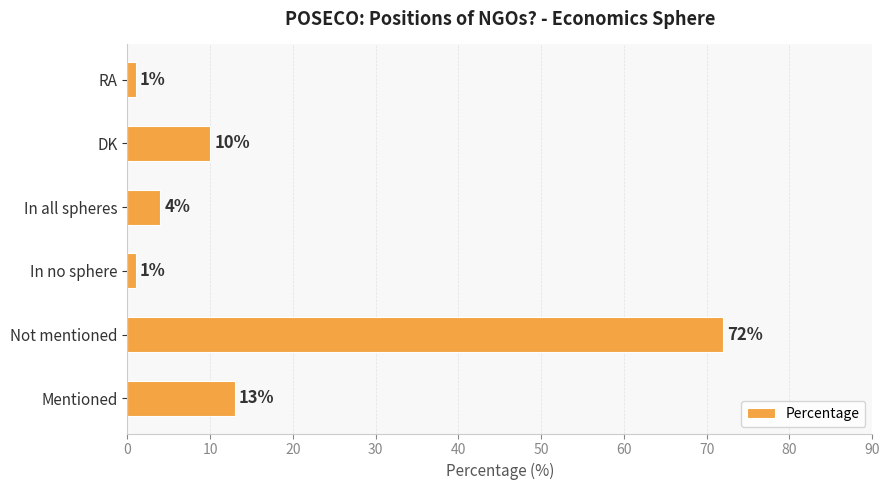

Which has a higher value, RA or Not mentioned?

Not mentioned